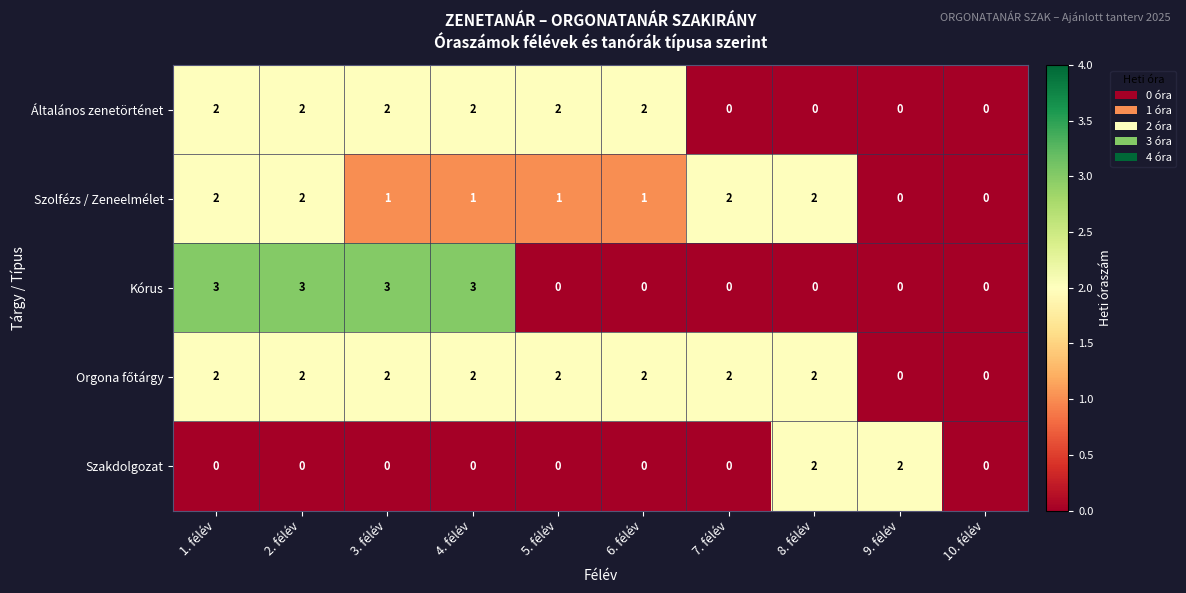

What is the maximum value shown in the chart?

3